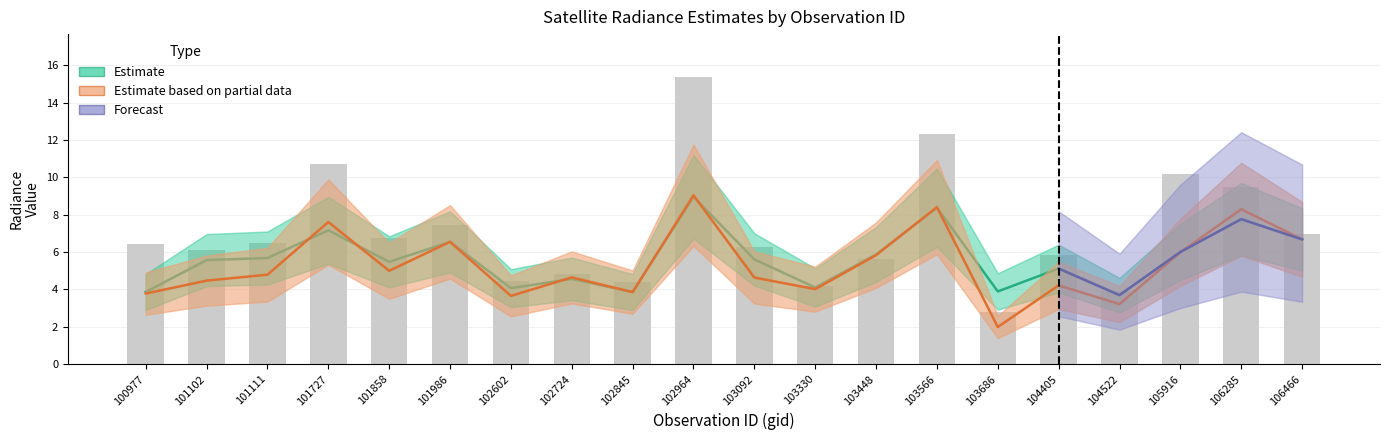

What is the sum of the rade9_aggzone_norm values at 102602 and 106466?

10.7